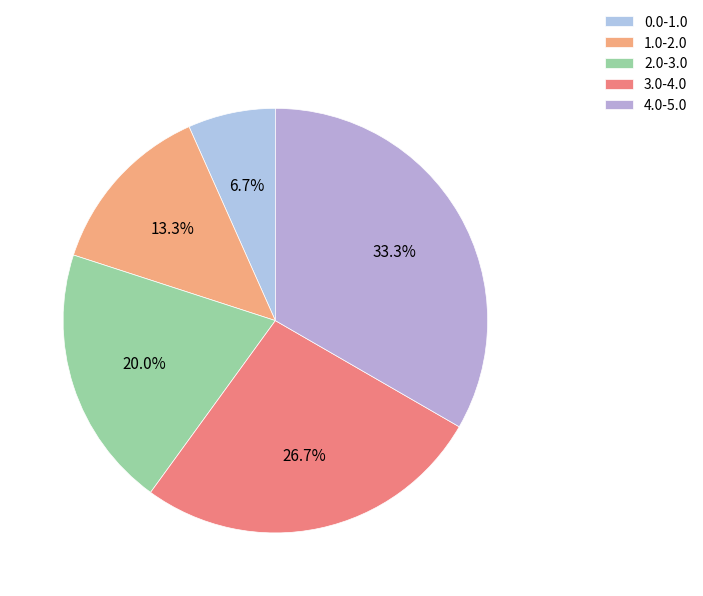

The 1.0-2.0 slice represents 13% of the pie. True or false?

True